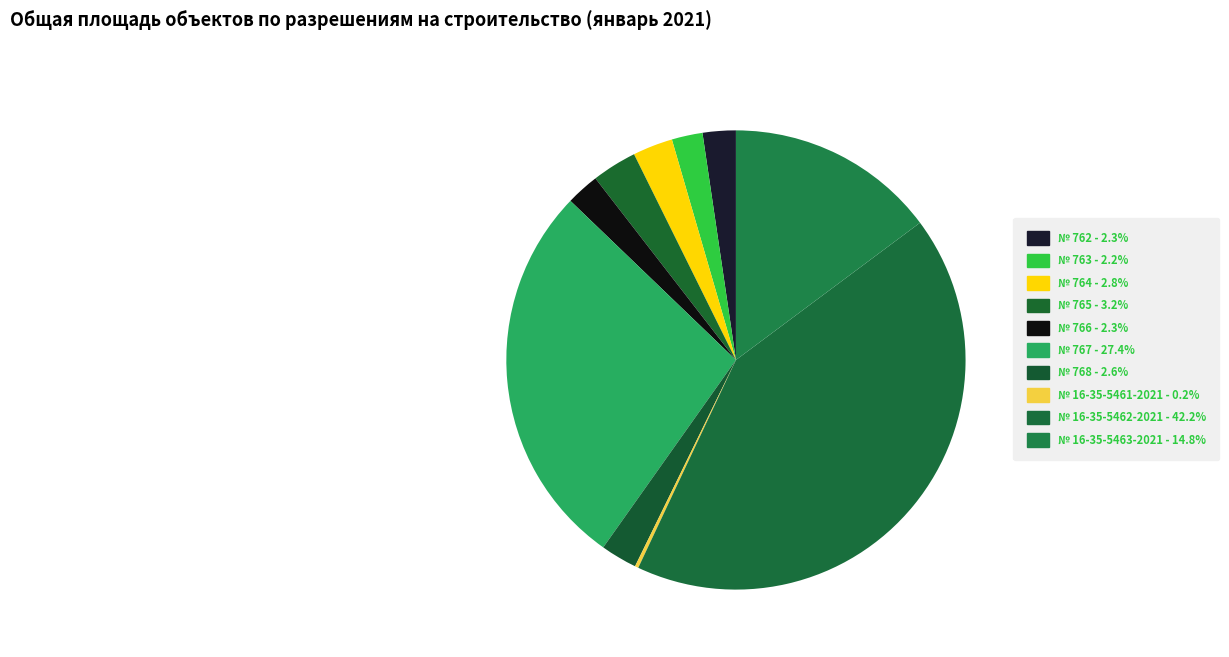

How much of the chart is everything except № 767?

72.6%